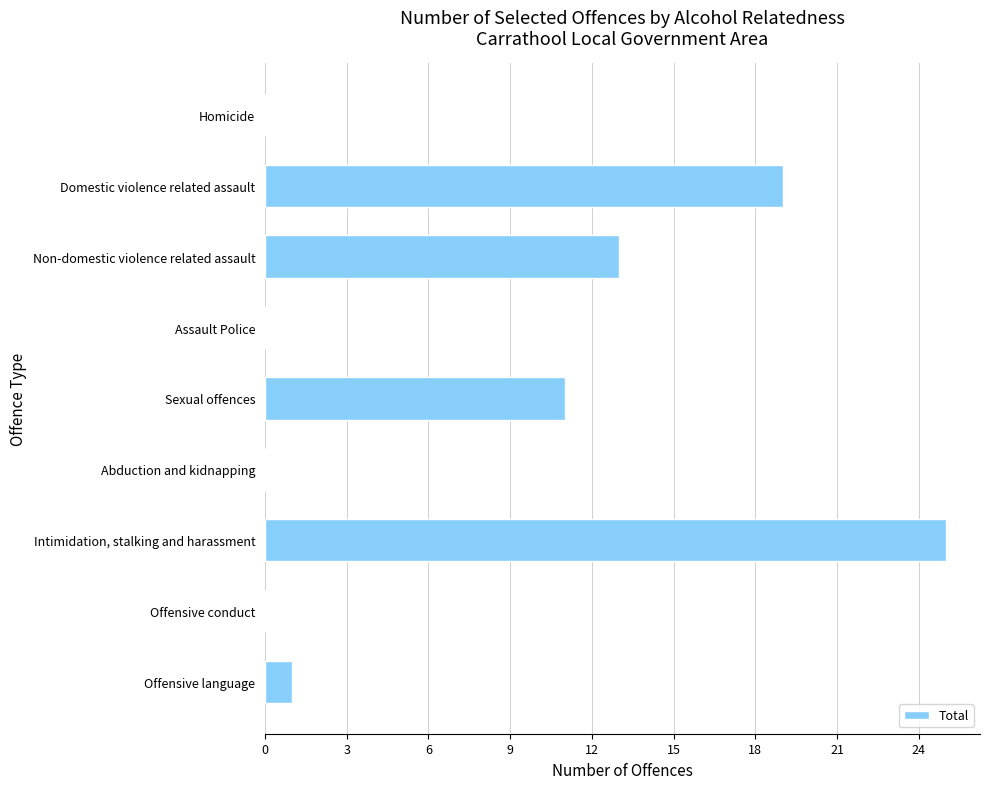

What is the change in value from Abduction and kidnapping to Offensive language?

+1